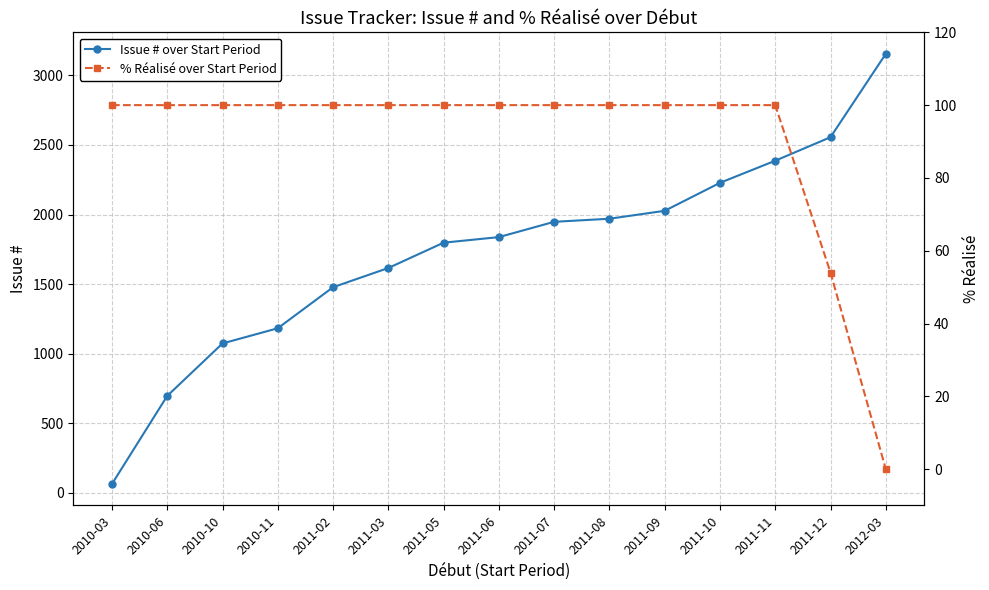

At which category is the sum across all series the highest?

2012-03